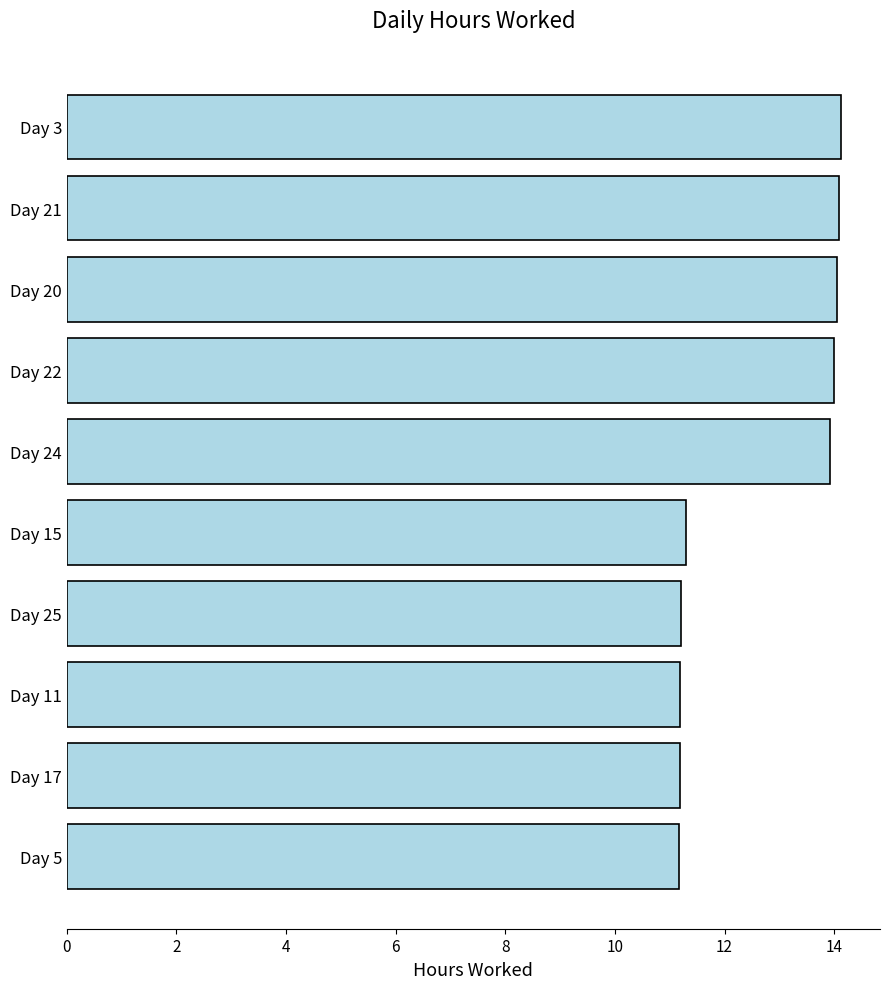

What is the difference between the second highest and minimum values?

2.9